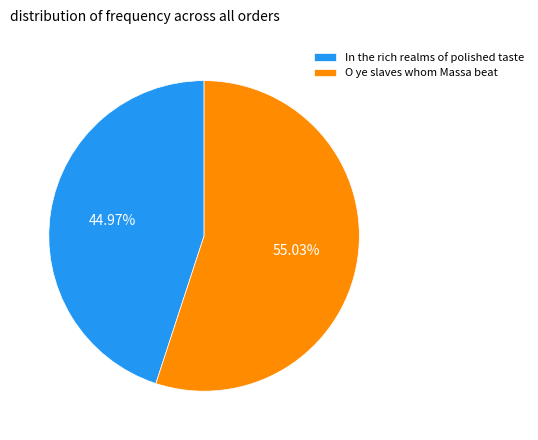

Rank the categories by value from highest to lowest.

O ye slaves whom Massa beat, In the rich realms of polished taste